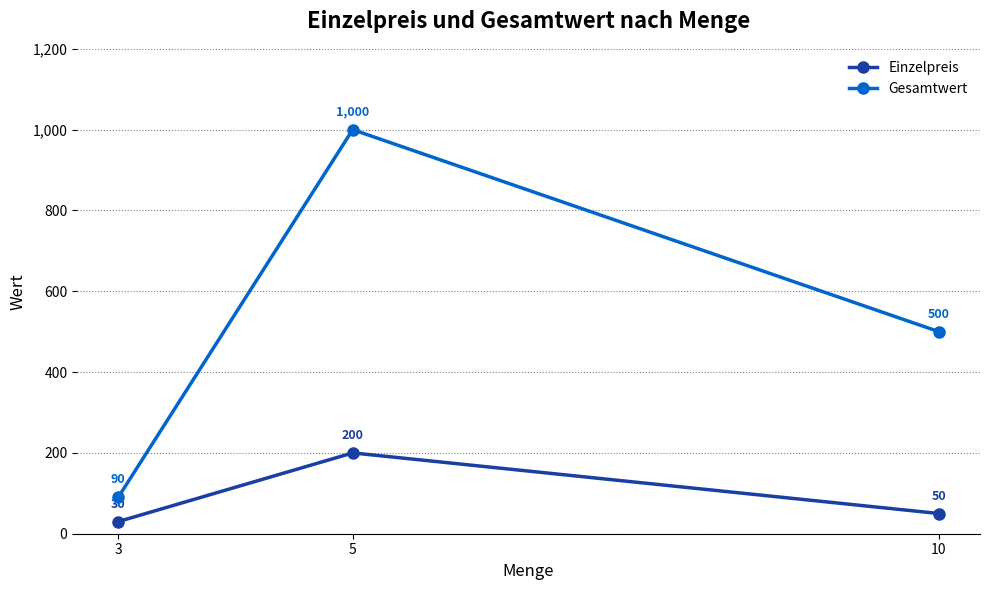

At which label is Gesamtwert closest to 545?

10